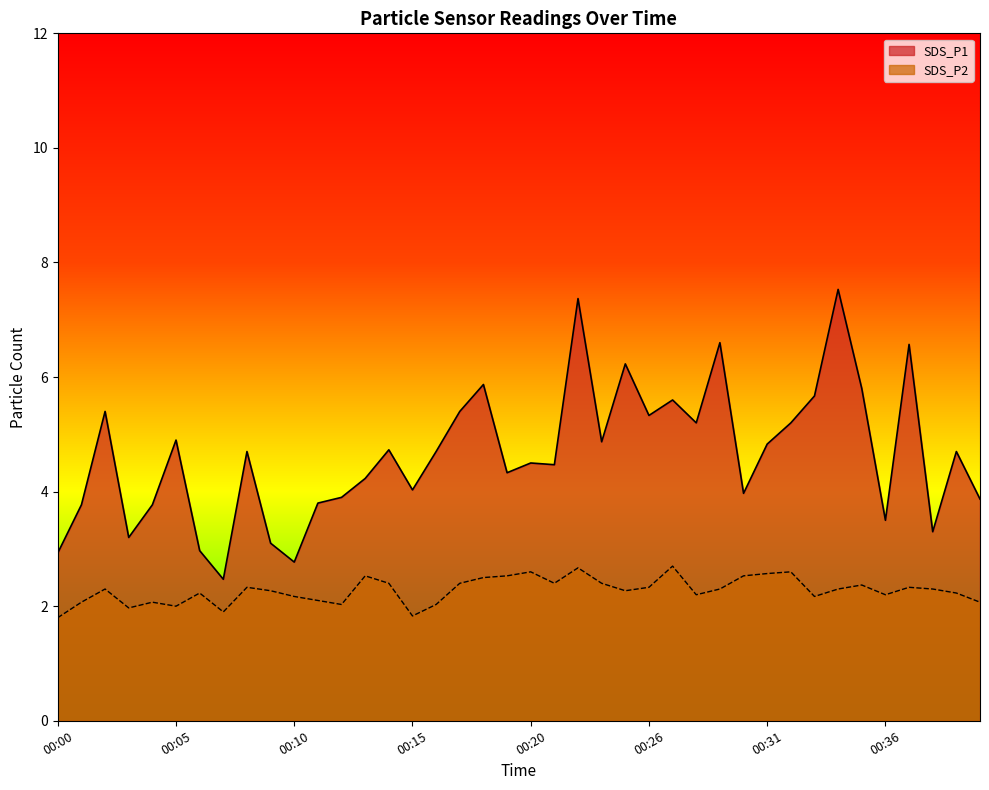

What is the sum of the SDS_P1 values at 00:08 and 00:04?

8.5